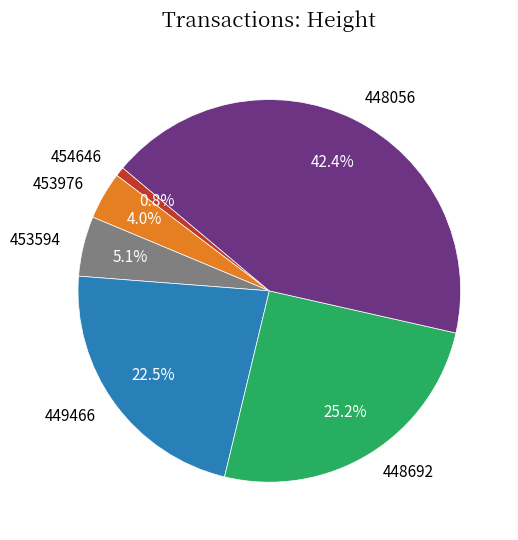

What is the smallest slice in the pie chart?

454646